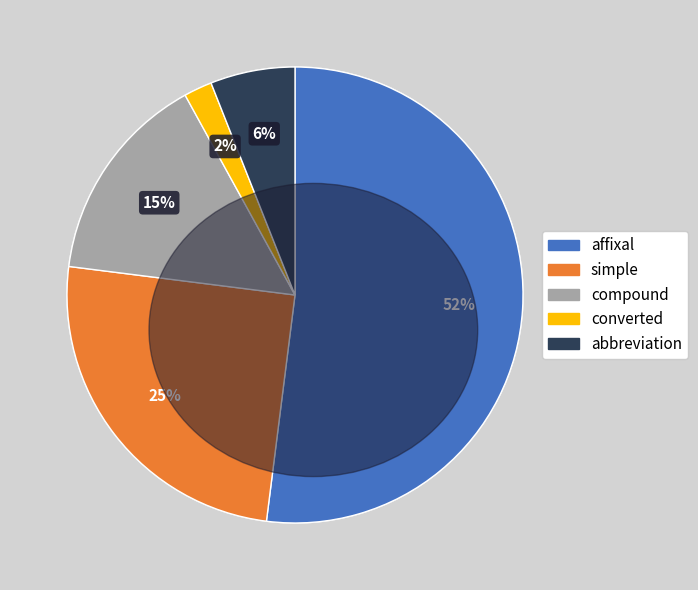

Between abbreviation and affixal, which is larger?

affixal